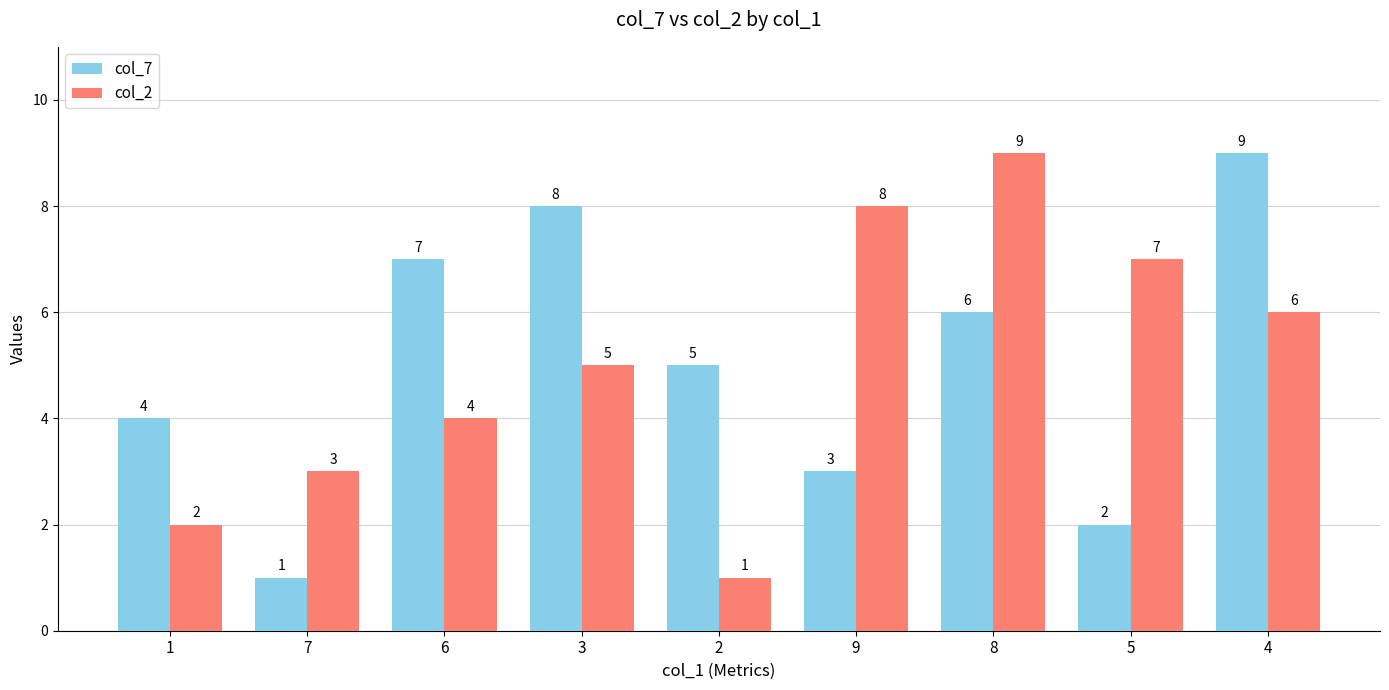

True or false: col_7 has a value of 1 at 1.

False